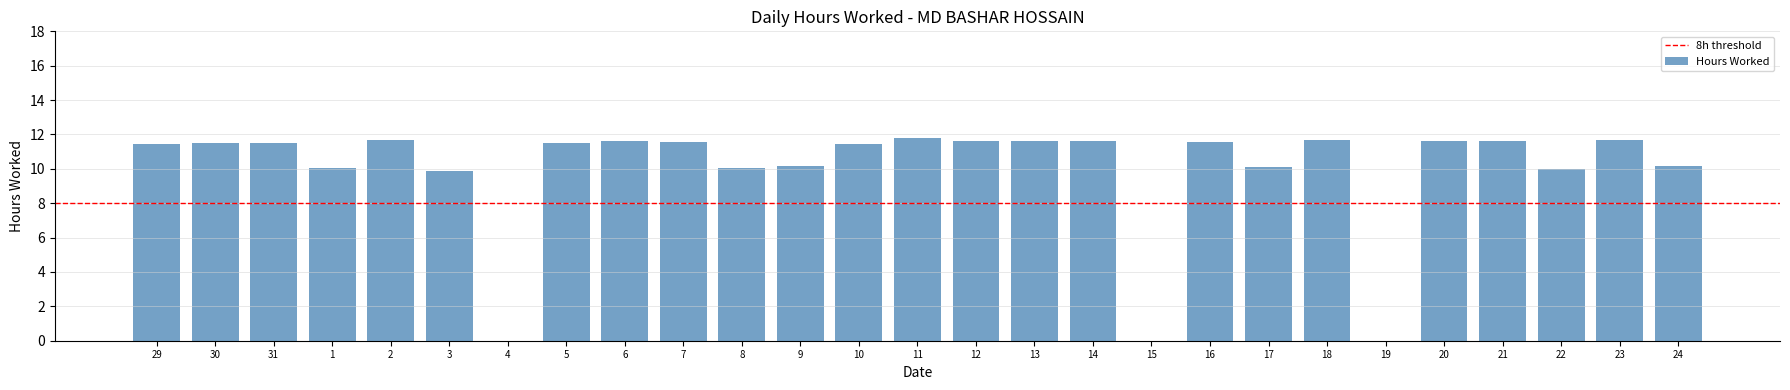

What is the greatest value displayed?

11.8